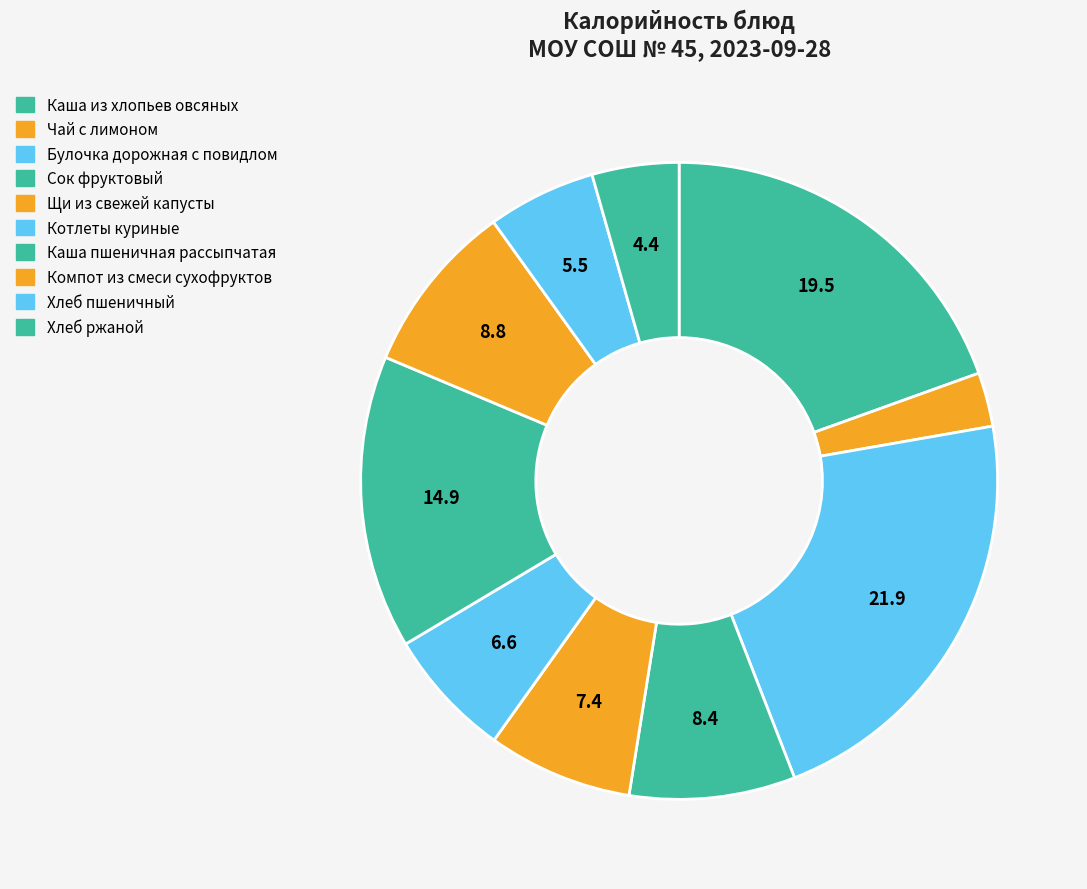

Which slice is the largest?

Булочка дорожная с повидлом